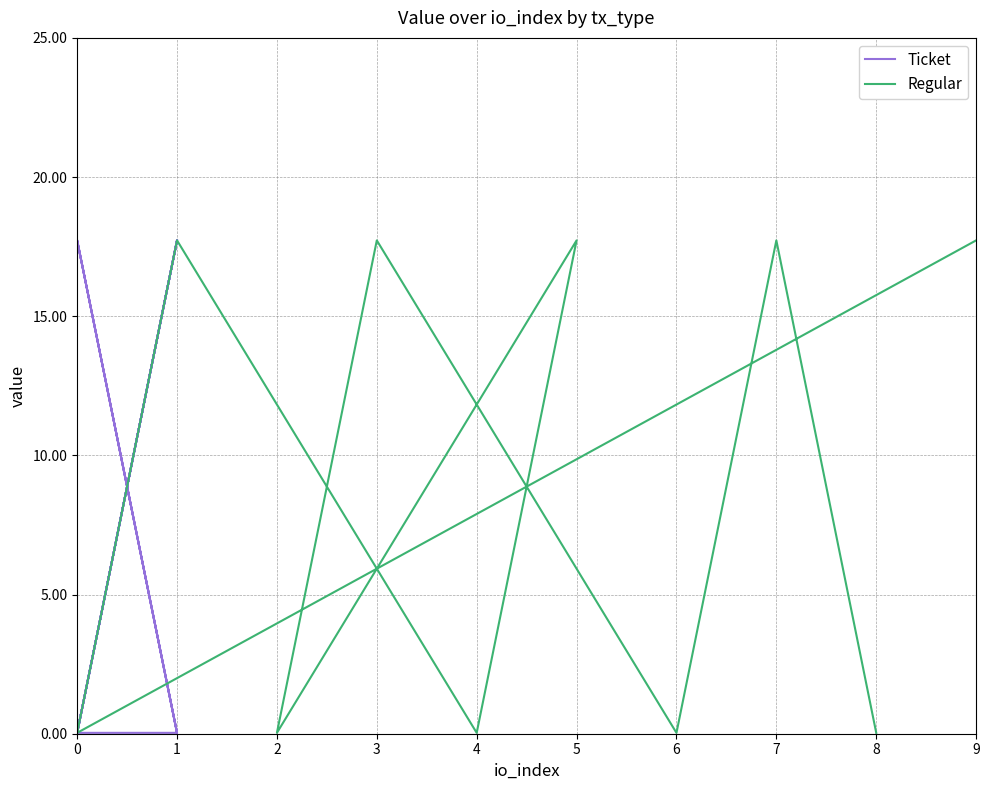

How many values in the Regular series are below 17?

5